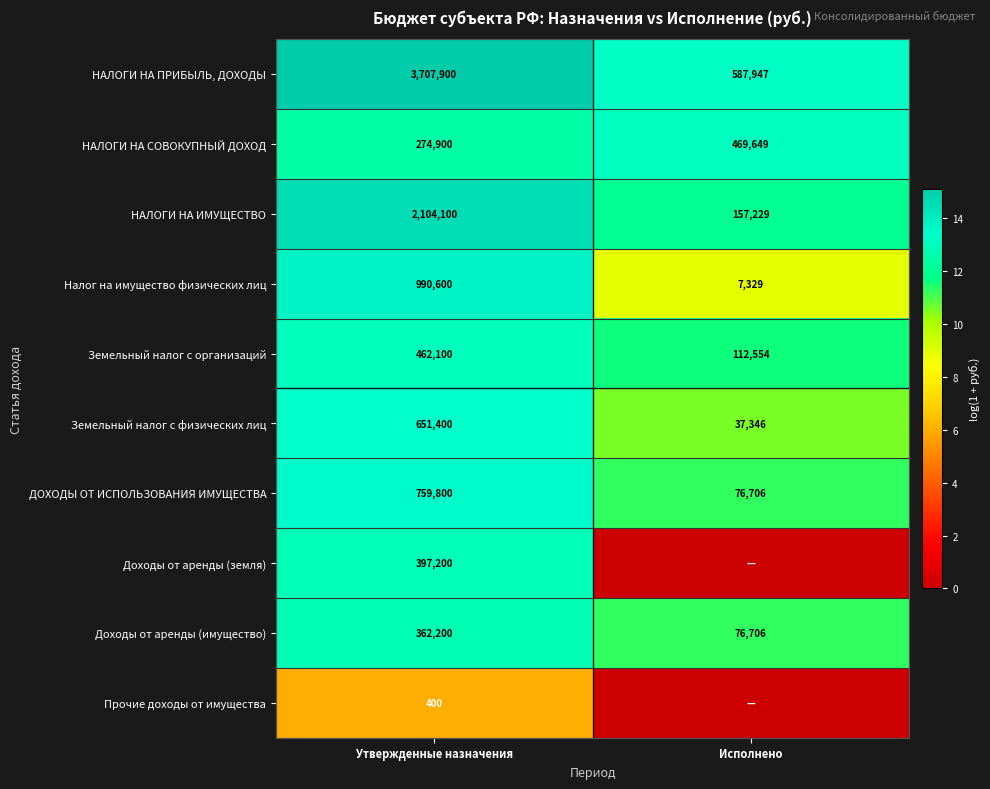

At Утвержденные назначения, list the series in order from smallest to largest.

Прочие доходы от имущества, НАЛОГИ НА СОВОКУПНЫЙ ДОХОД, Доходы от аренды (имущество), Доходы от аренды (земля), Земельный налог с организаций, Земельный налог с физических лиц, ДОХОДЫ ОТ ИСПОЛЬЗОВАНИЯ ИМУЩЕСТВА, Налог на имущество физических лиц, НАЛОГИ НА ИМУЩЕСТВО, НАЛОГИ НА ПРИБЫЛЬ, ДОХОДЫ